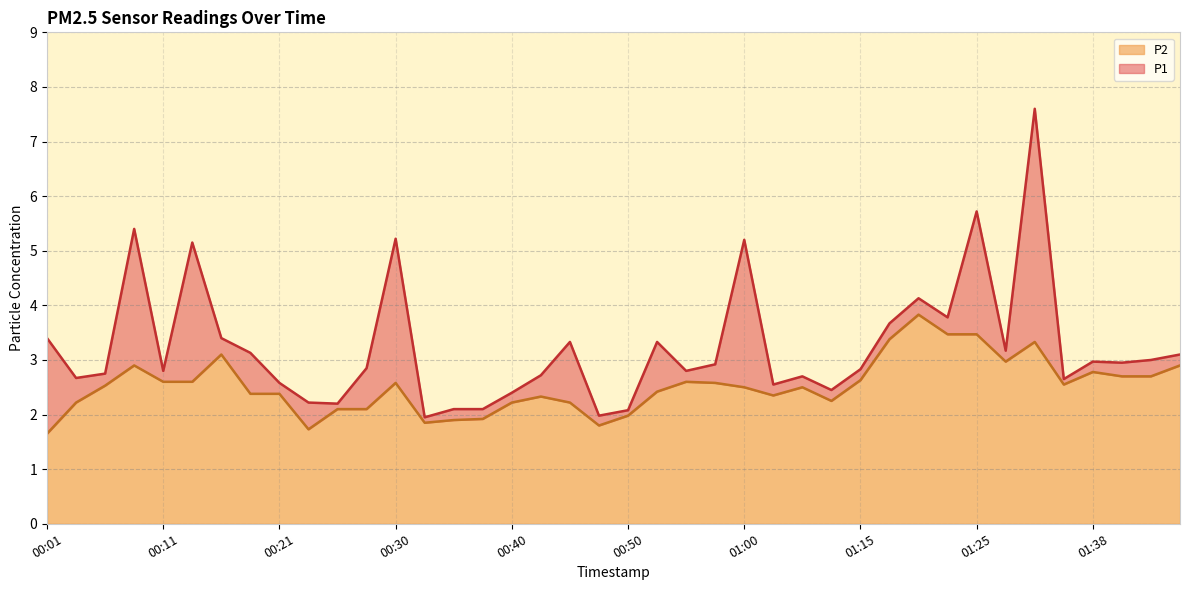

What is the lowest value of the P1 series?

1.9